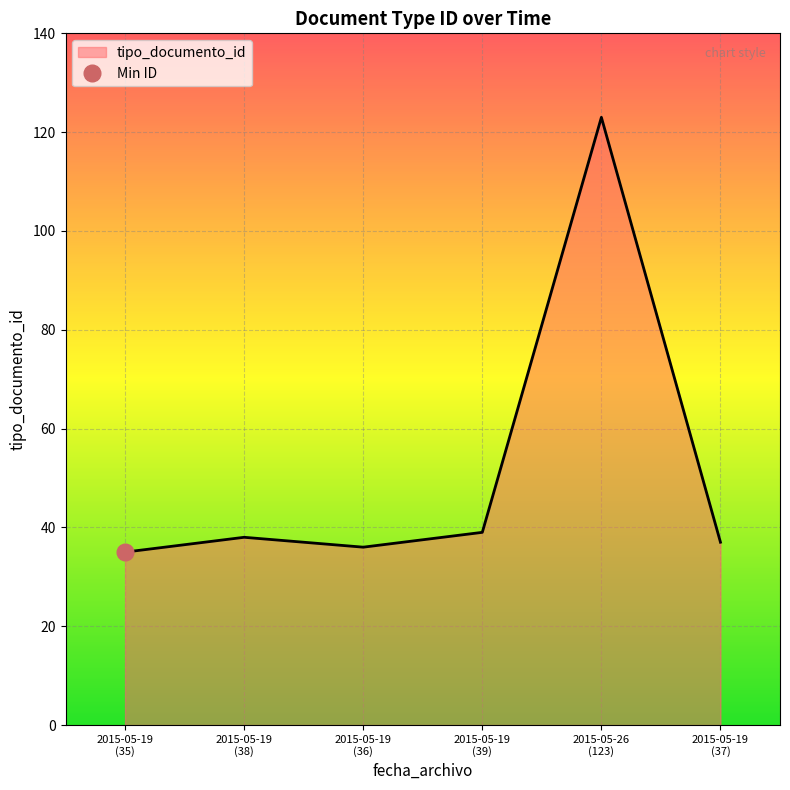

What is the minimum value for tipo_documento_id?

35